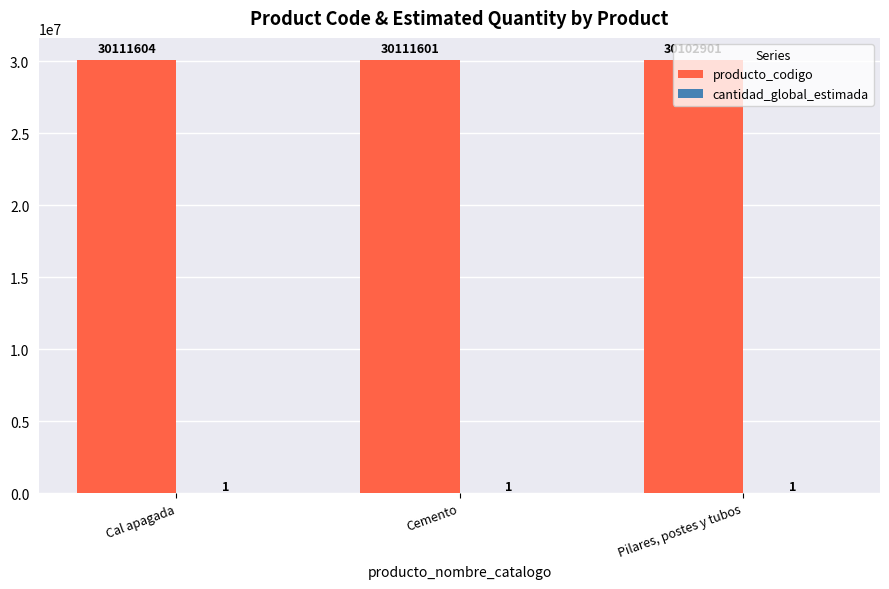

Which series has the largest total across all categories?

producto_codigo